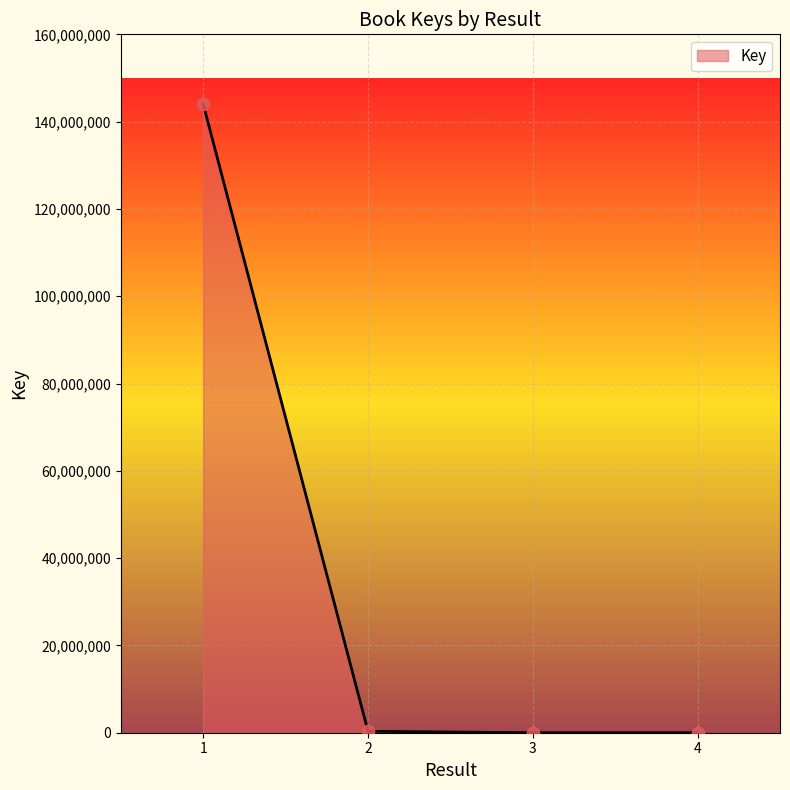

What is the change in value from 1 to 2?

-143690053